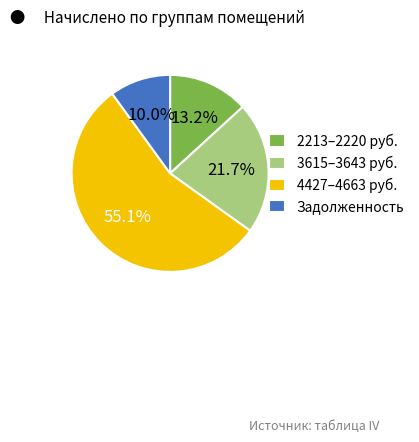

Approximately how many times larger is the value at 3615–3643 руб. compared to Задолженность?

2.2